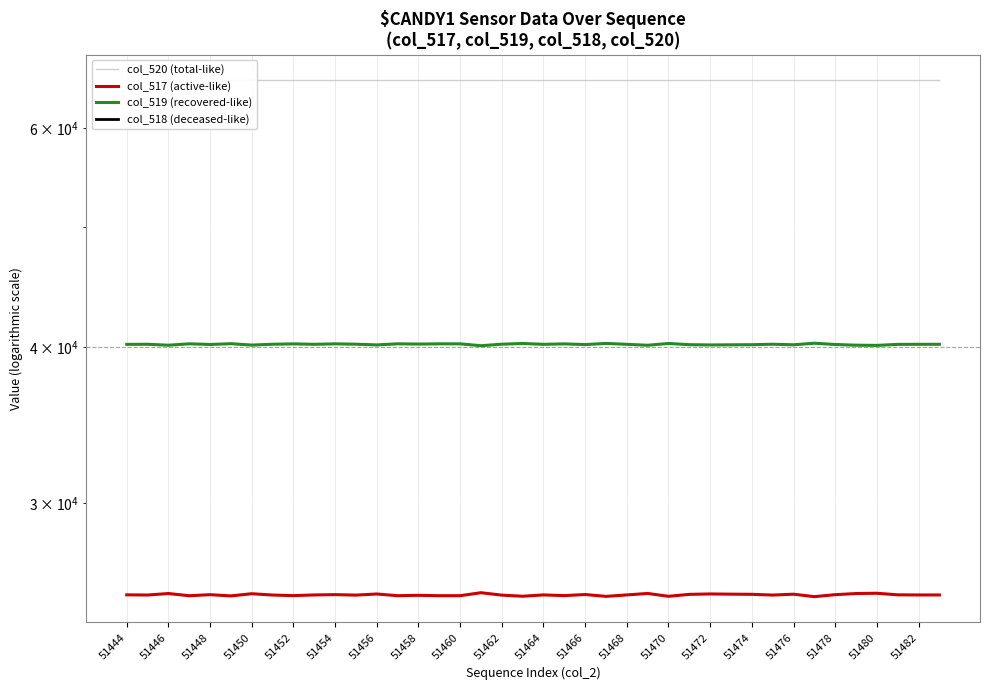

At how many categories does at least one series exceed 36533?

40